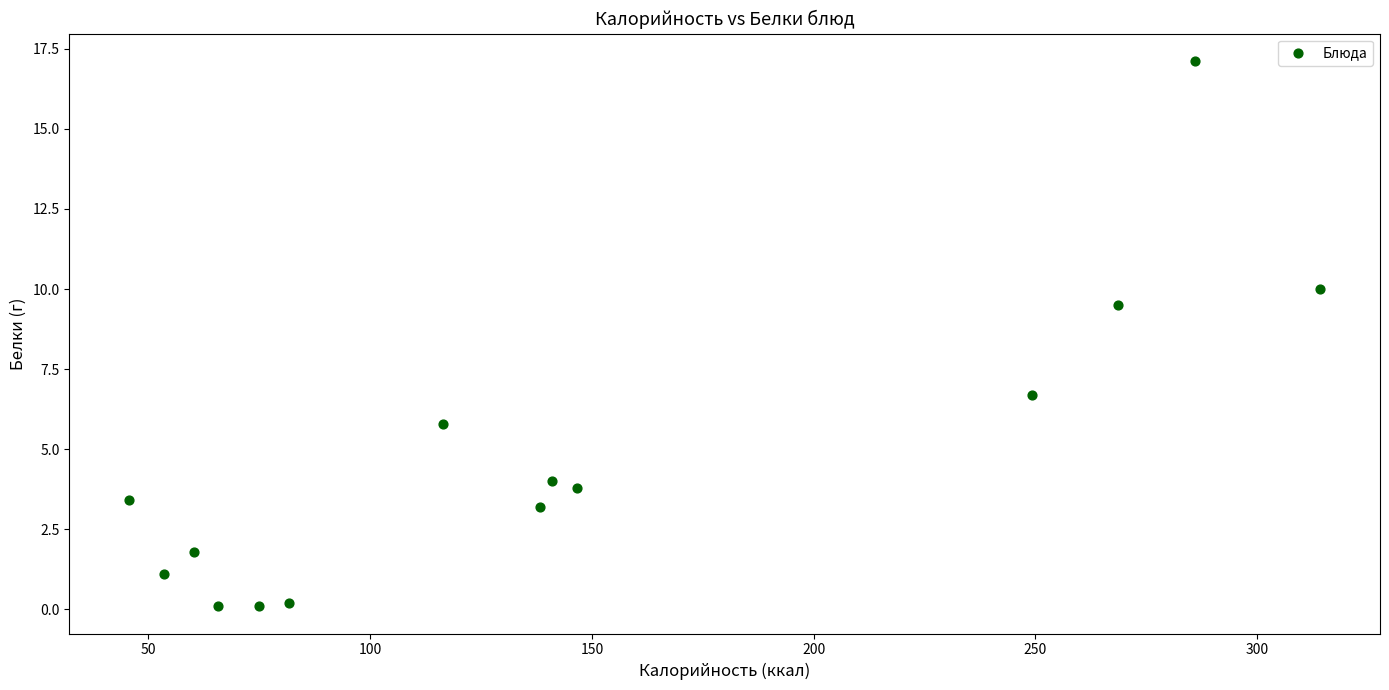

What is the range of Y values (max minus min)?

17.0